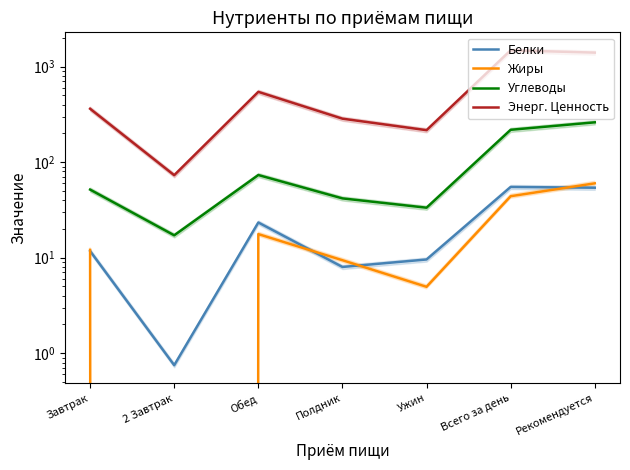

Reading left to right, extract all data points from this chart.

Белки: 11.7	0.8	23.4	8.0	9.6	55.0	54.0
Жиры: 12.1	0.0	17.7	9.4	5.0	44.0	60.0
Углеводы: 51.6	17.1	73.3	41.8	33.4	218.0	261.0
Энерг. Ценность: 362.0	73.0	544.0	285.0	216.0	1480.0	1400.0